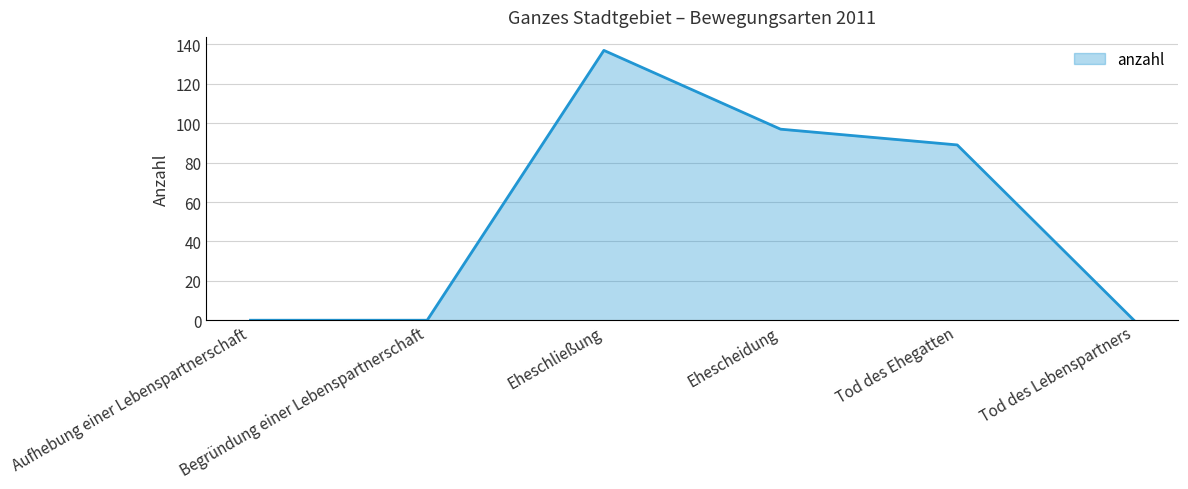

What position from the right is Ehescheidung?

3